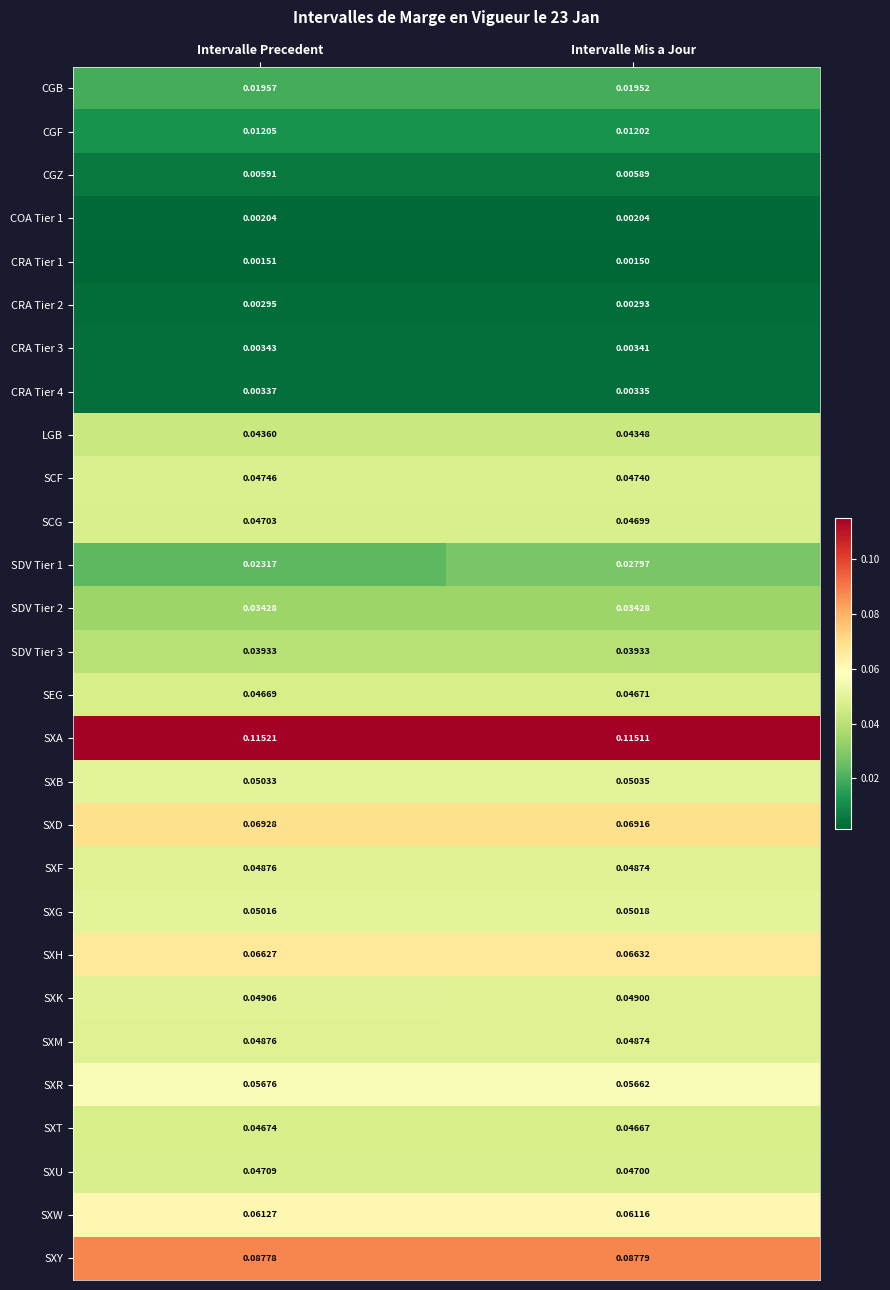

At which category is the sum across all series the highest?

Intervalle Mis a Jour